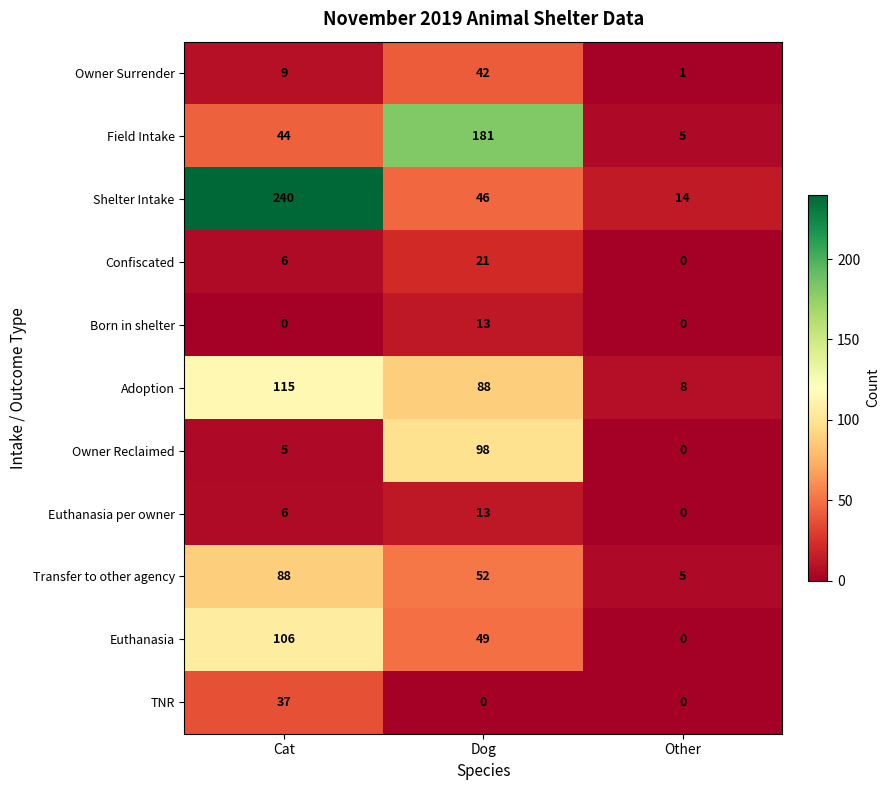

Which series has the largest range (max minus min)?

Shelter Intake